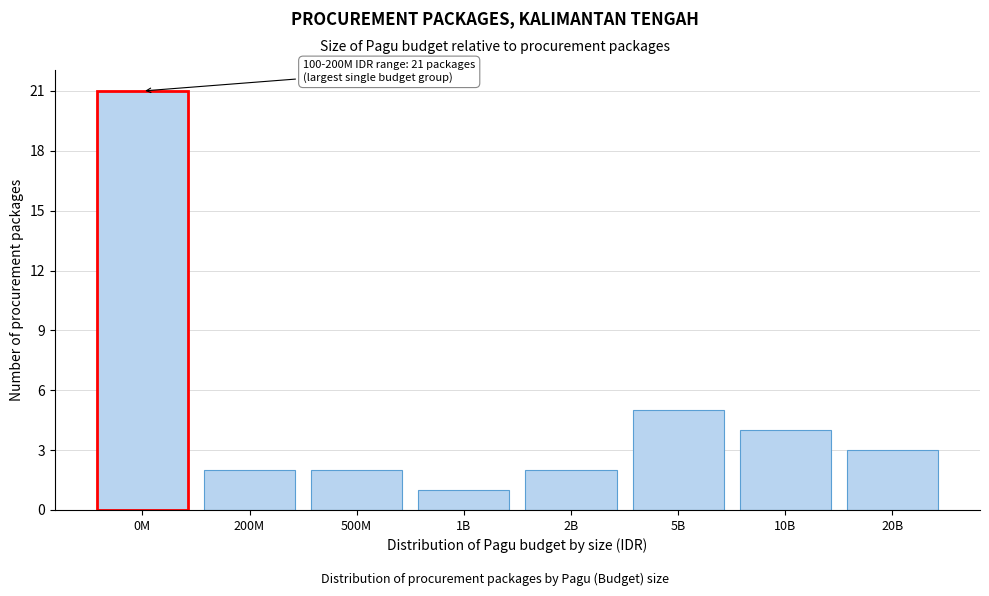

Reading left to right, list all the values displayed in this chart.

0M=21	200M=2	500M=2	1B=1	2B=2	5B=5	10B=4	20B=3